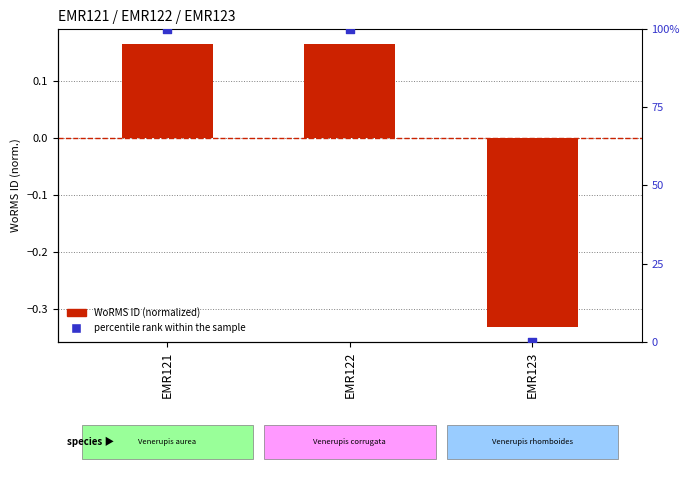

Which series contains the lowest Y value?

WoRMS ID (normalized)